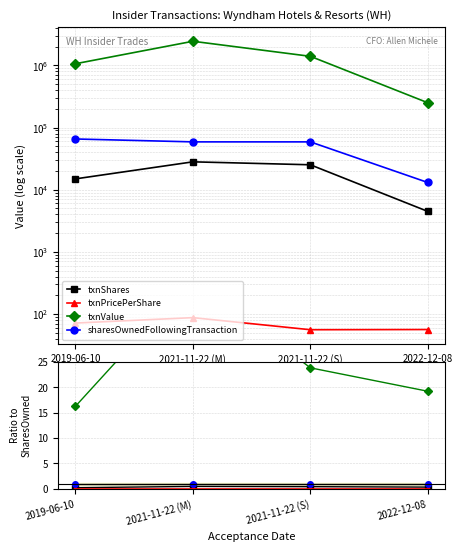

True or false: sharesOwnedFollowingTransaction and txnValue intersect in this chart.

False